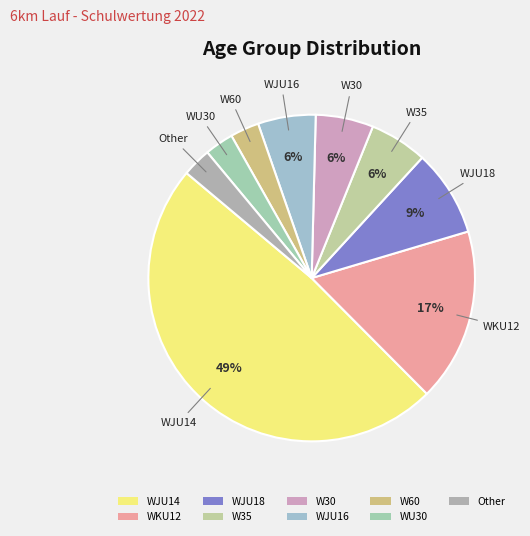

Is the sum of Other and WKU12 greater than half?

No